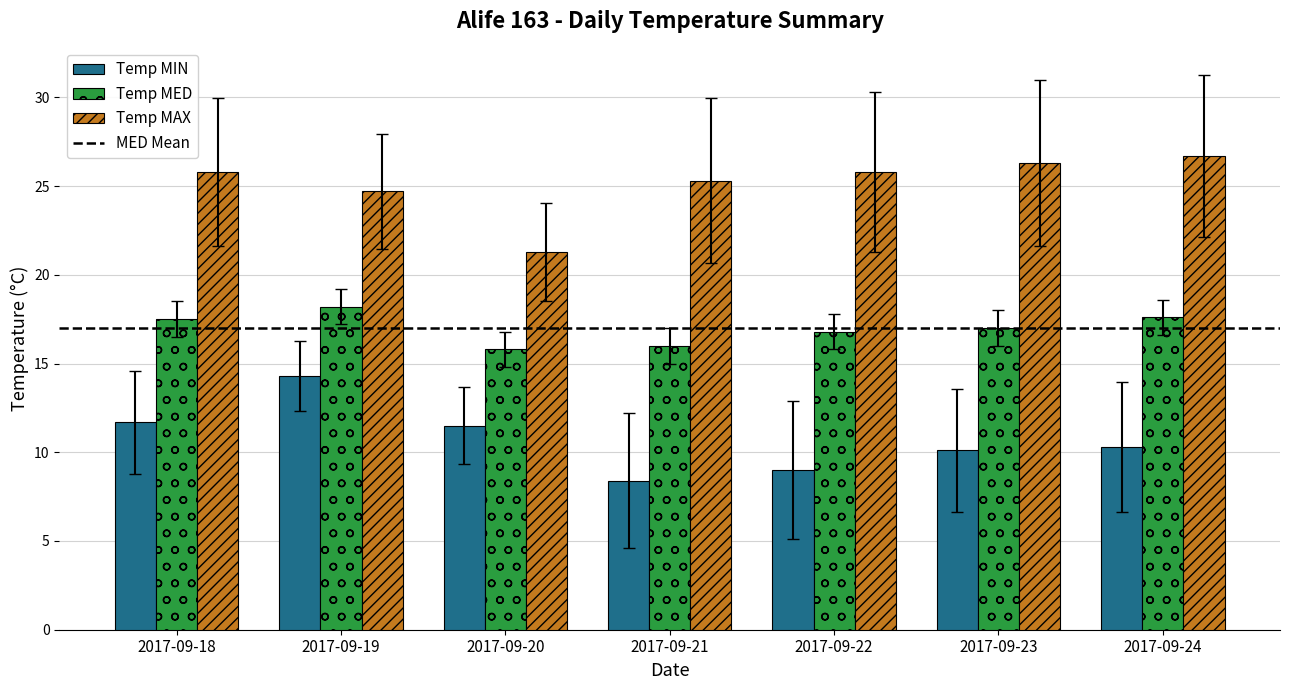

Are the bars horizontal?

No